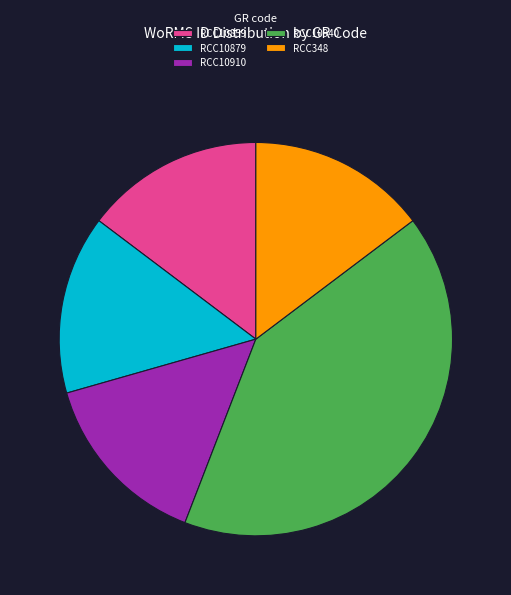

Which has a higher value, RCC10940 or RCC10910?

RCC10940